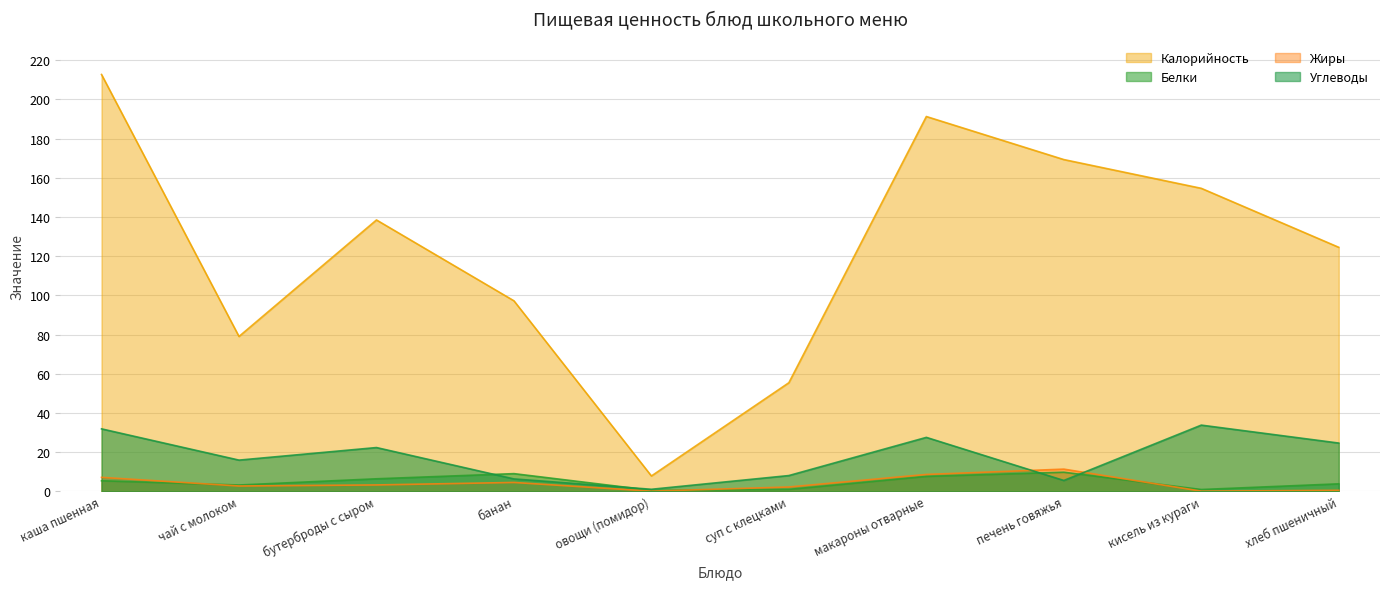

What is the spread (max minus min) of values at банан?

92.7